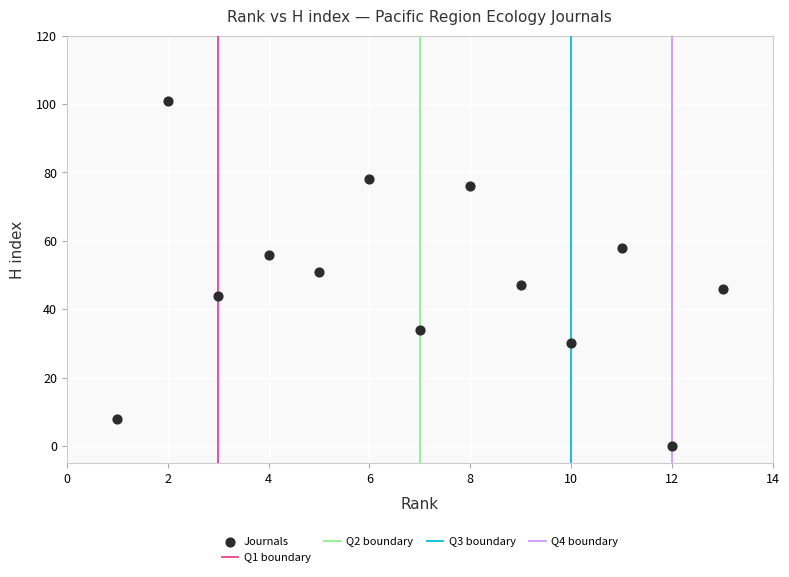

What is the range of Y values (max minus min)?

101